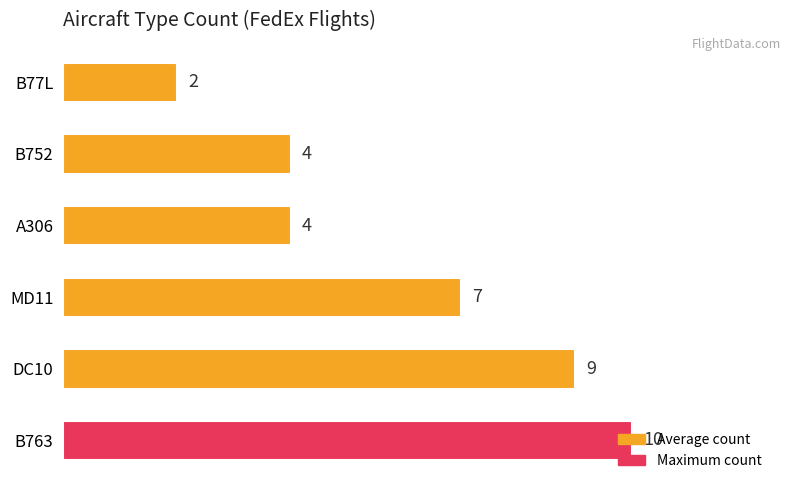

What is the change in value from MD11 to A306?

-3